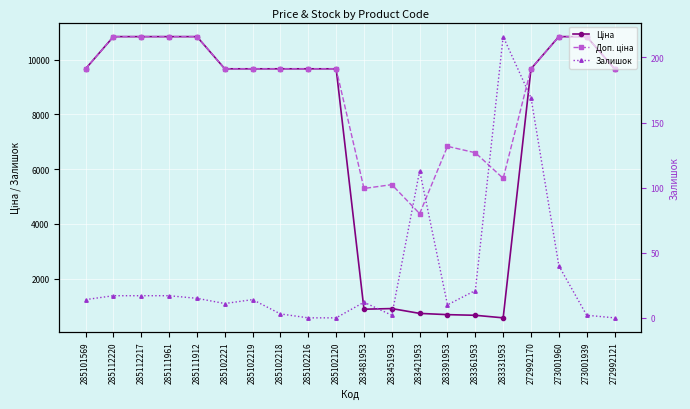

Reading right to left, what are all the values shown in this chart?

Ціна: 272992121=9664.7	273001939=10840.1	273001960=10840.1	272992170=9664.7	283331953=566.2	283361953=659.8	283391953=683.2	283421953=728.8	283451953=905.5	283481953=882.1	285102120=9664.7	285102216=9664.7	285102218=9664.7	285102219=9664.7	285102221=9664.7	285111912=10840.1	285111961=10840.1	285112217=10840.1	285112220=10840.1	285101569=9664.7
Доп. ціна: 272992121=9664.7	273001939=10840.1	273001960=10840.1	272992170=9664.7	283331953=5662.1	283361953=6597.9	283391953=6831.9	283421953=4372.9	283451953=5432.8	283481953=5292.4	285102120=9664.7	285102216=9664.7	285102218=9664.7	285102219=9664.7	285102221=9664.7	285111912=10840.1	285111961=10840.1	285112217=10840.1	285112220=10840.1	285101569=9664.7
Залишок: 272992121=0.0	273001939=2.0	273001960=40.0	272992170=169.0	283331953=216.0	283361953=21.0	283391953=10.0	283421953=113.0	283451953=2.0	283481953=12.0	285102120=0.0	285102216=0.0	285102218=3.0	285102219=14.0	285102221=11.0	285111912=15.0	285111961=17.0	285112217=17.0	285112220=17.0	285101569=14.0